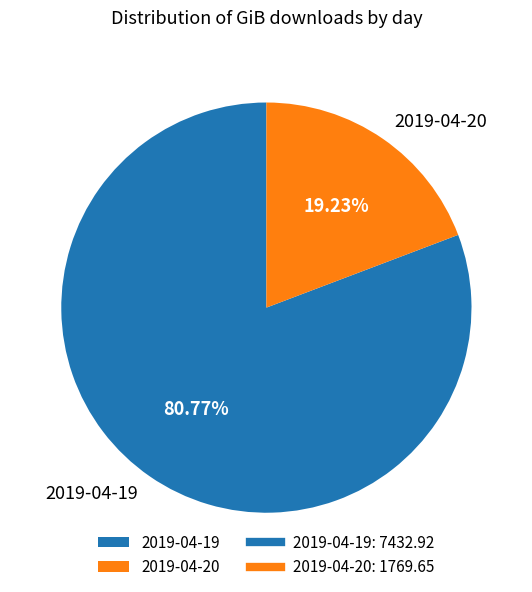

What is the ratio of the value at 2019-04-19 to the value at 2019-04-20?

4.2